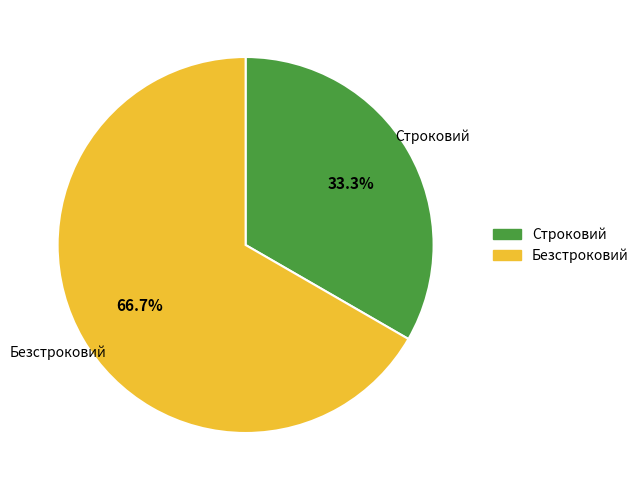

Which has a higher value, Безстроковий or Строковий?

Безстроковий